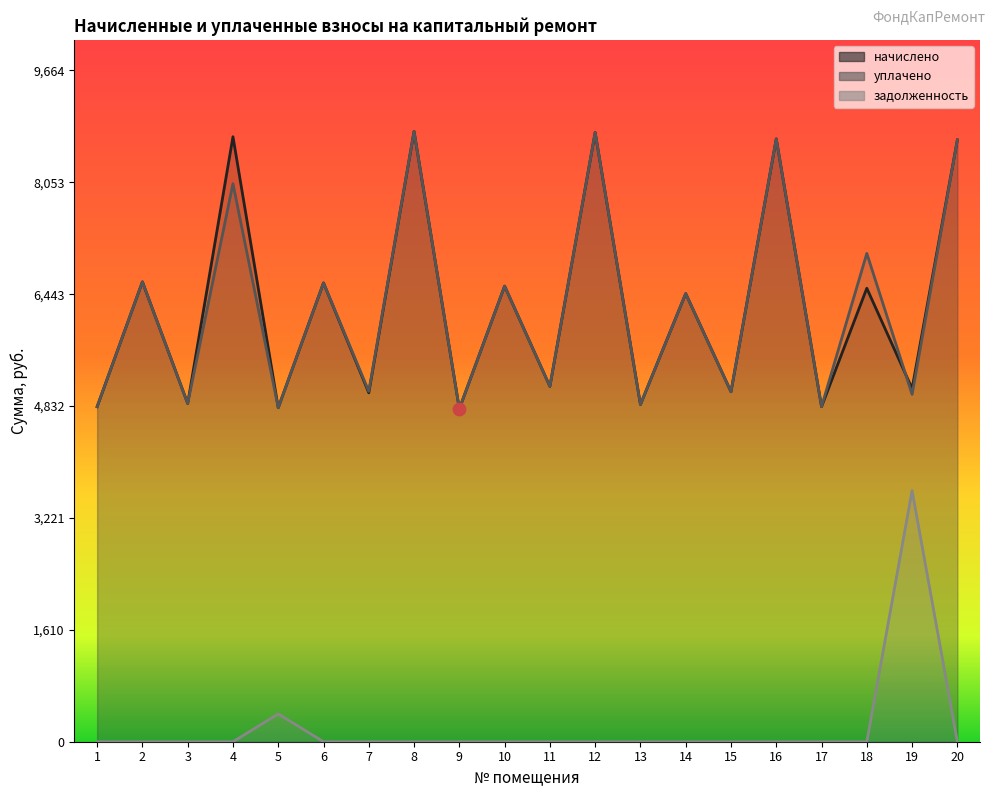

At which category is the sum across all series the highest?

8